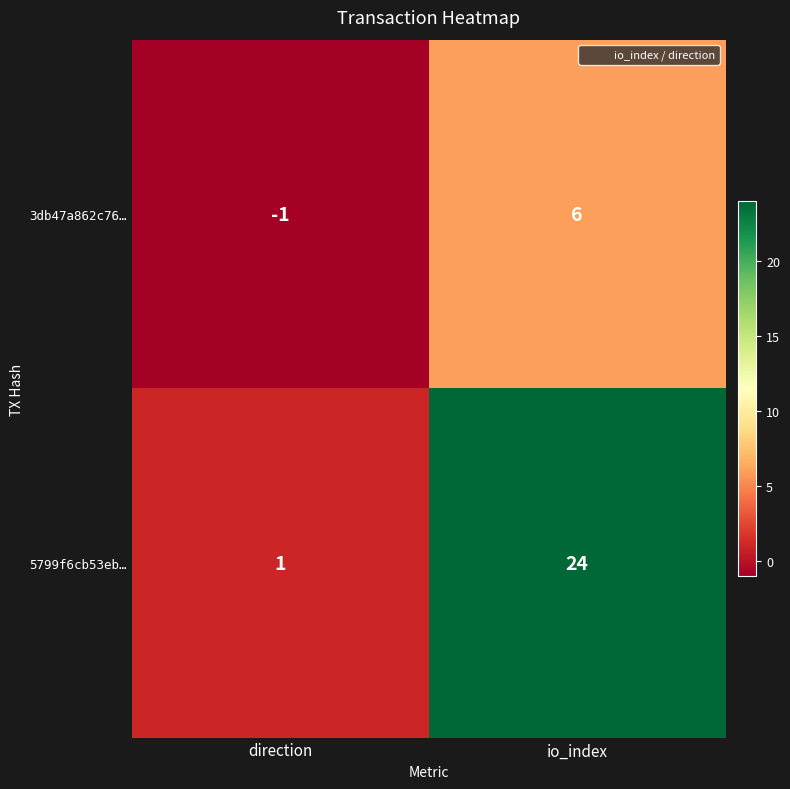

The value of 5799f6cb53eb… at direction is 1. True or false?

True